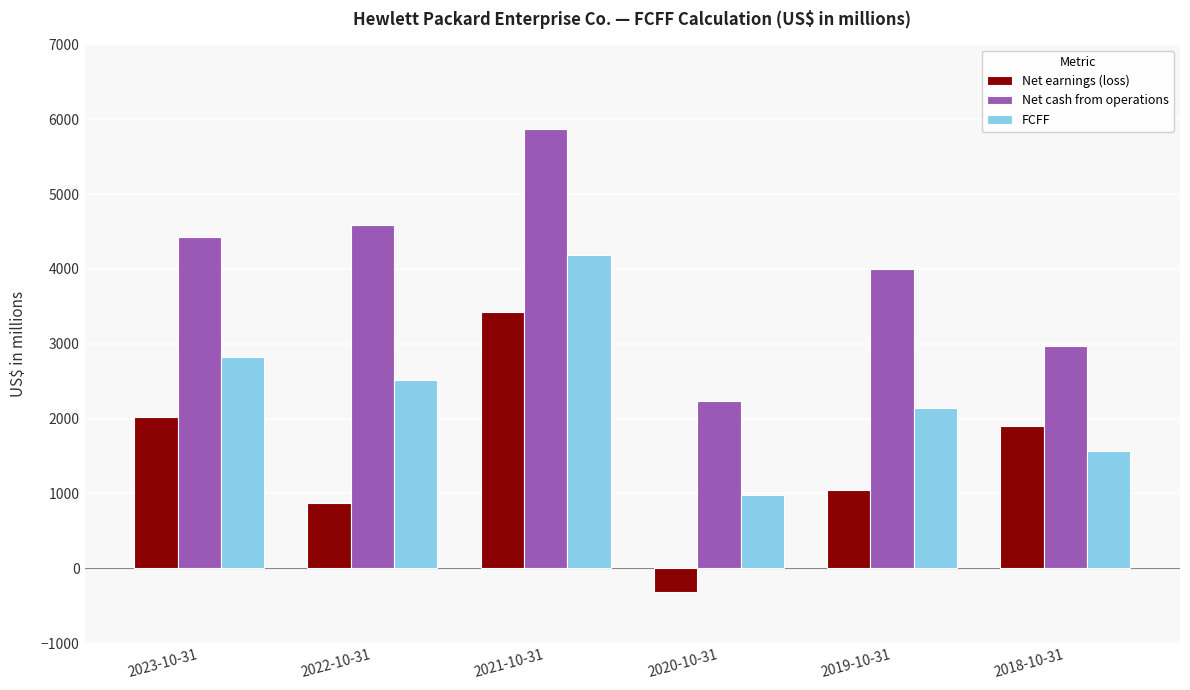

What is the difference between the maximum and second lowest values in the Net earnings (loss) series?

2559